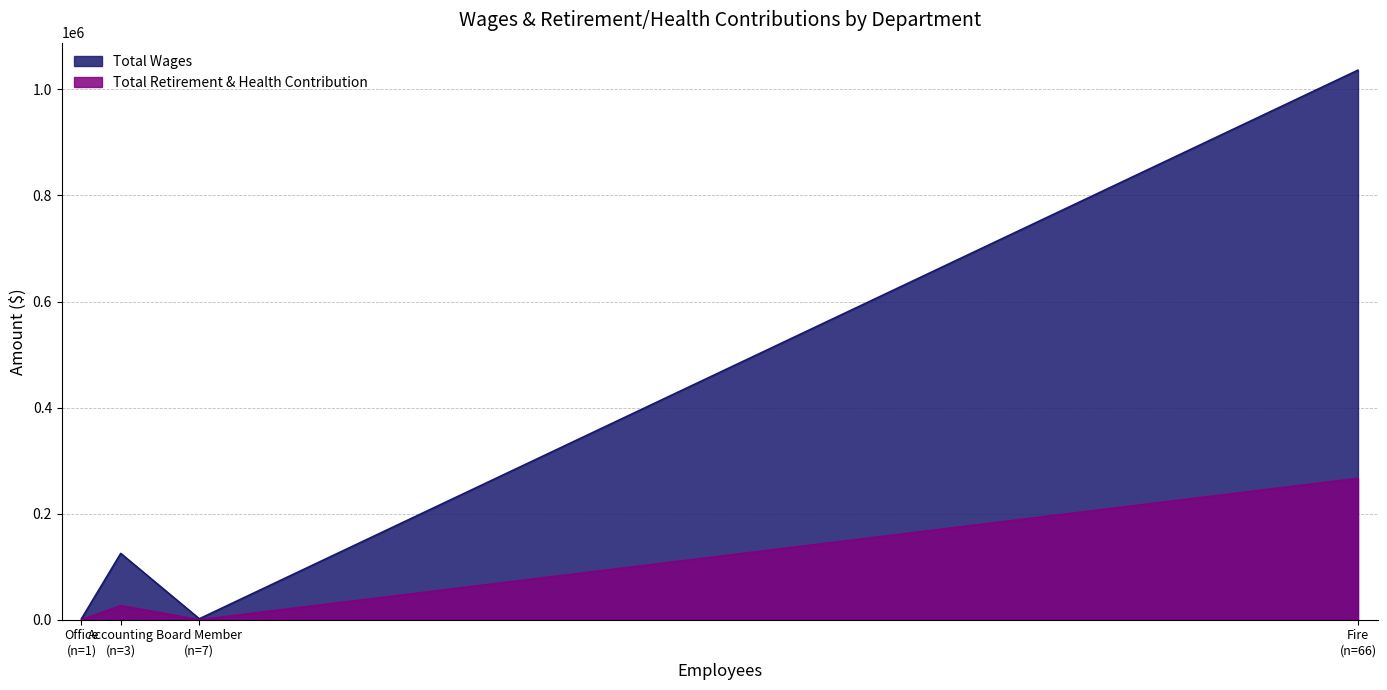

Is it true that Total Wages equals 1067 at Board Member?

False